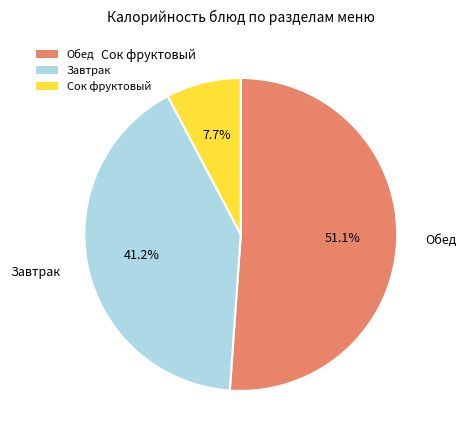

Is there a majority slice in this chart?

Yes